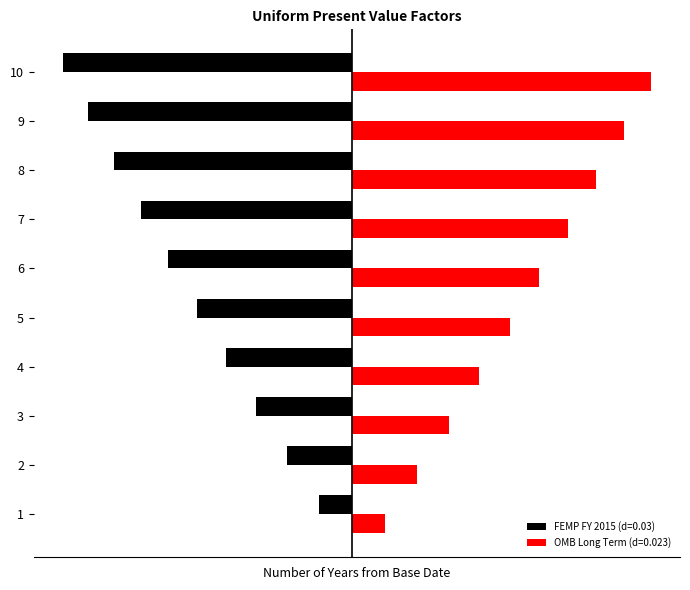

What are all the series names shown in the legend?

FEMP FY 2015 (d=0.03), OMB Long Term (d=0.023)